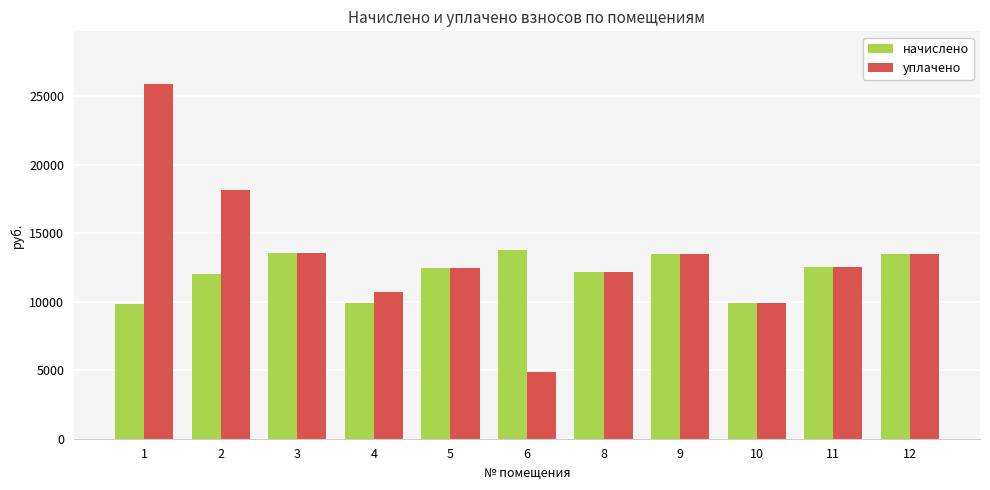

What is the spread (max minus min) of values at 4?

825.2